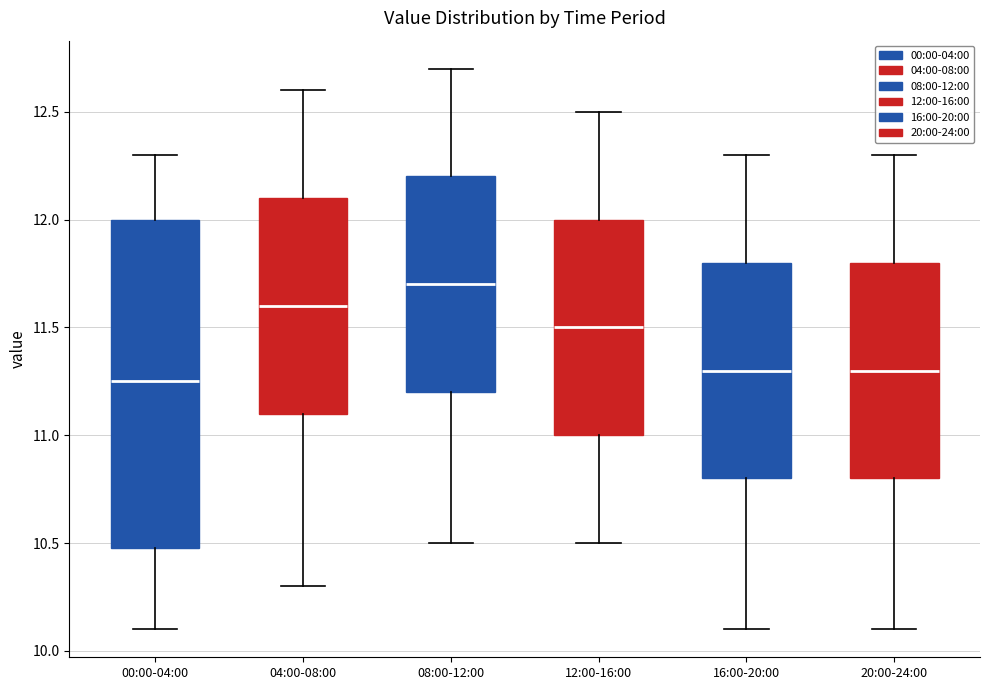

Which box is the tallest, from its lower edge to its upper edge?

00:00-04:00